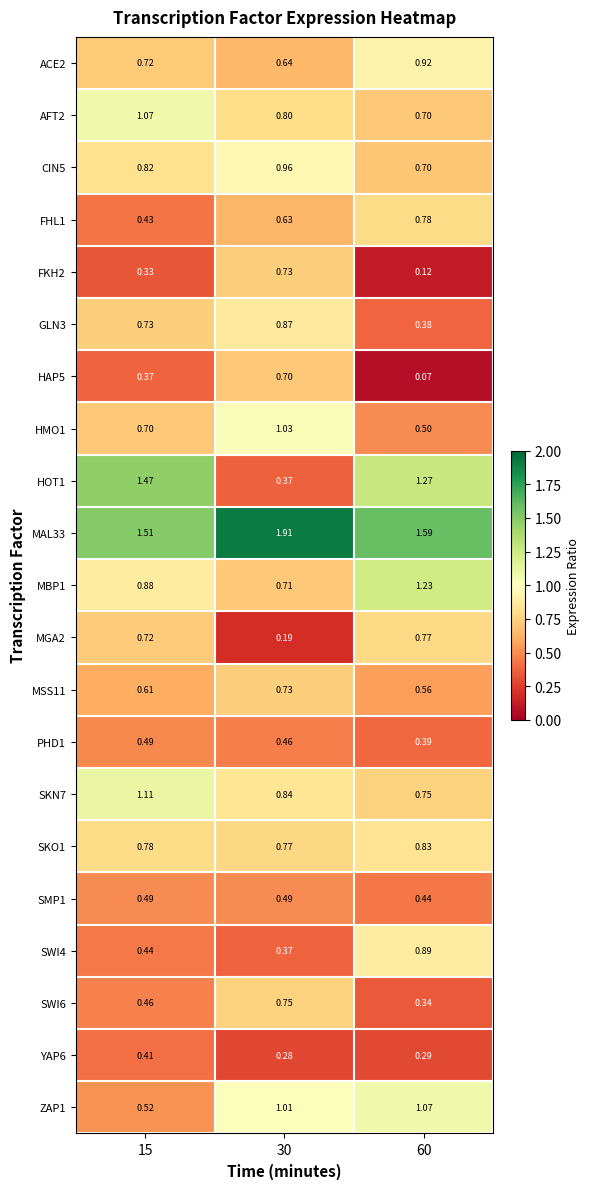

Is the value of YAP6 at 15 greater than the value of HMO1 at 60?

No